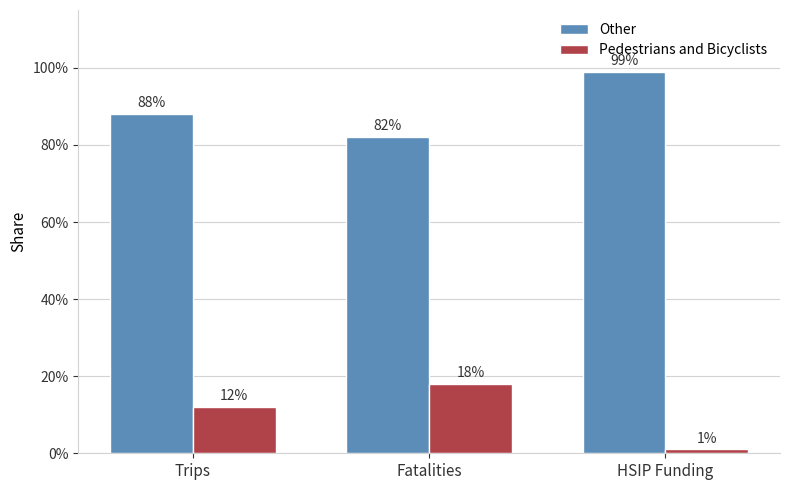

Does the chart contain any negative values?

No